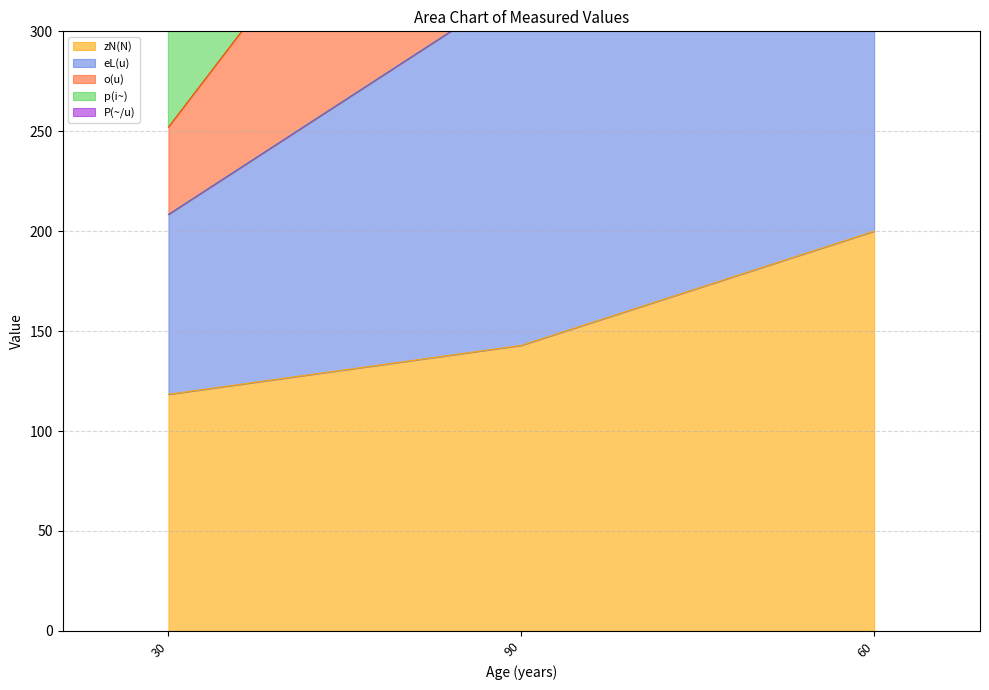

Which has a higher value, 90 or 60?

60